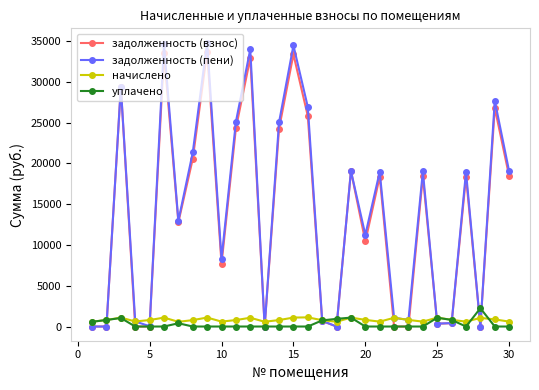

What is the value of the задолженность (взнос) point at the 17th from the left?

673.2